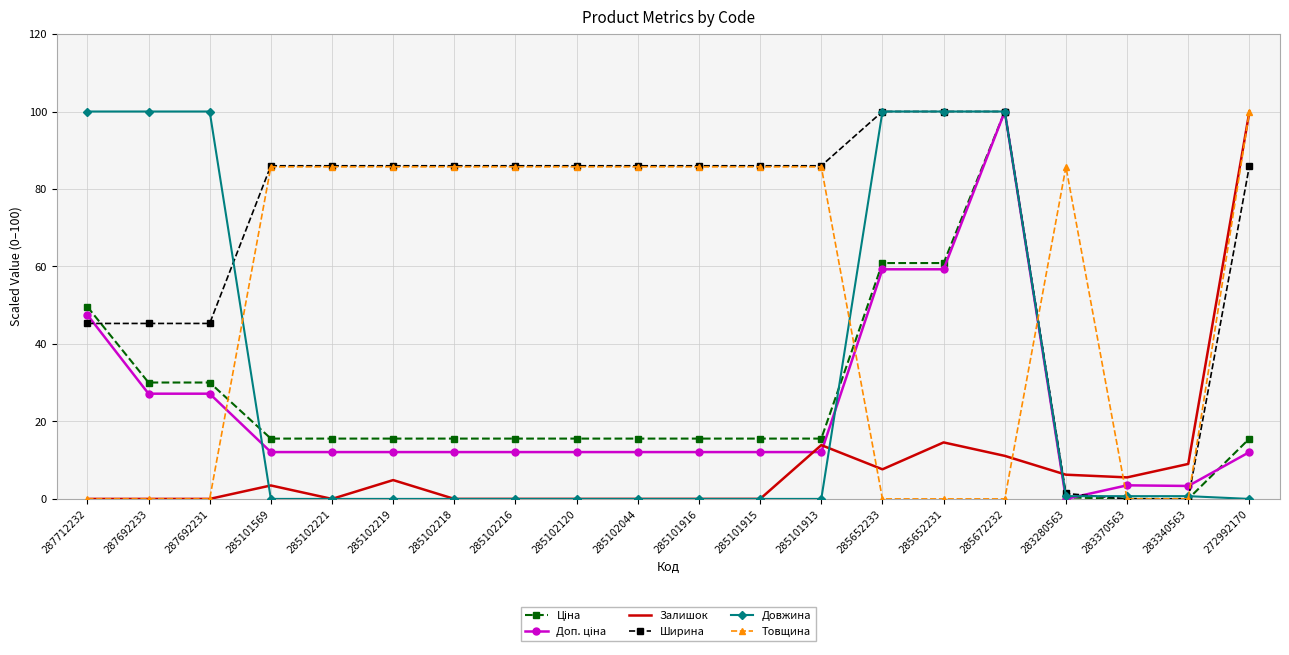

What position from the right is 285101569?

17